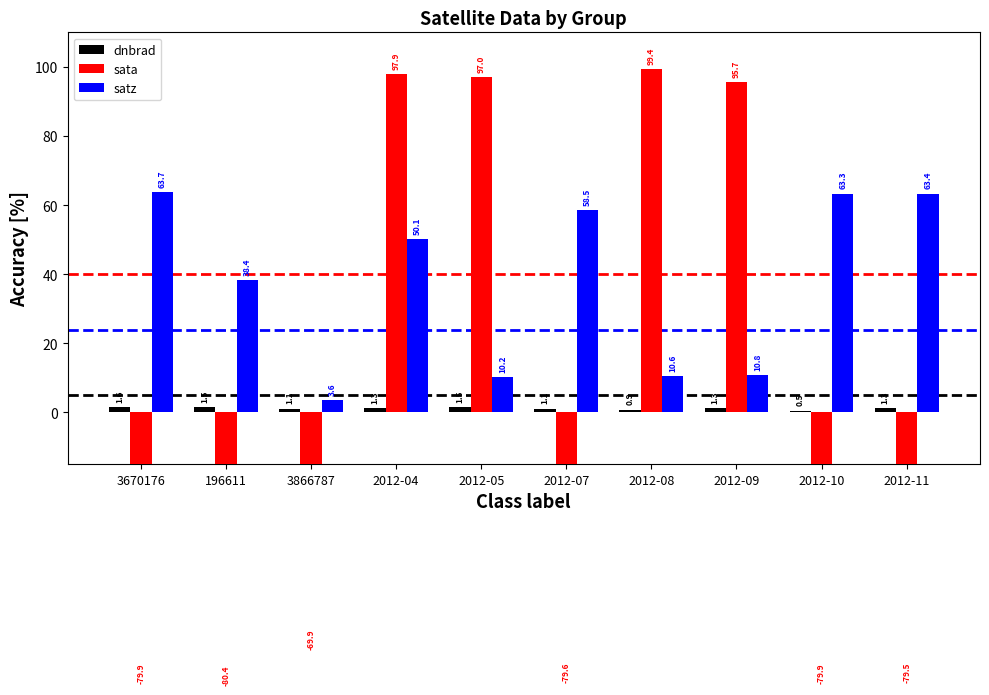

Between 2012-04 and 2012-05, which is larger?

2012-05